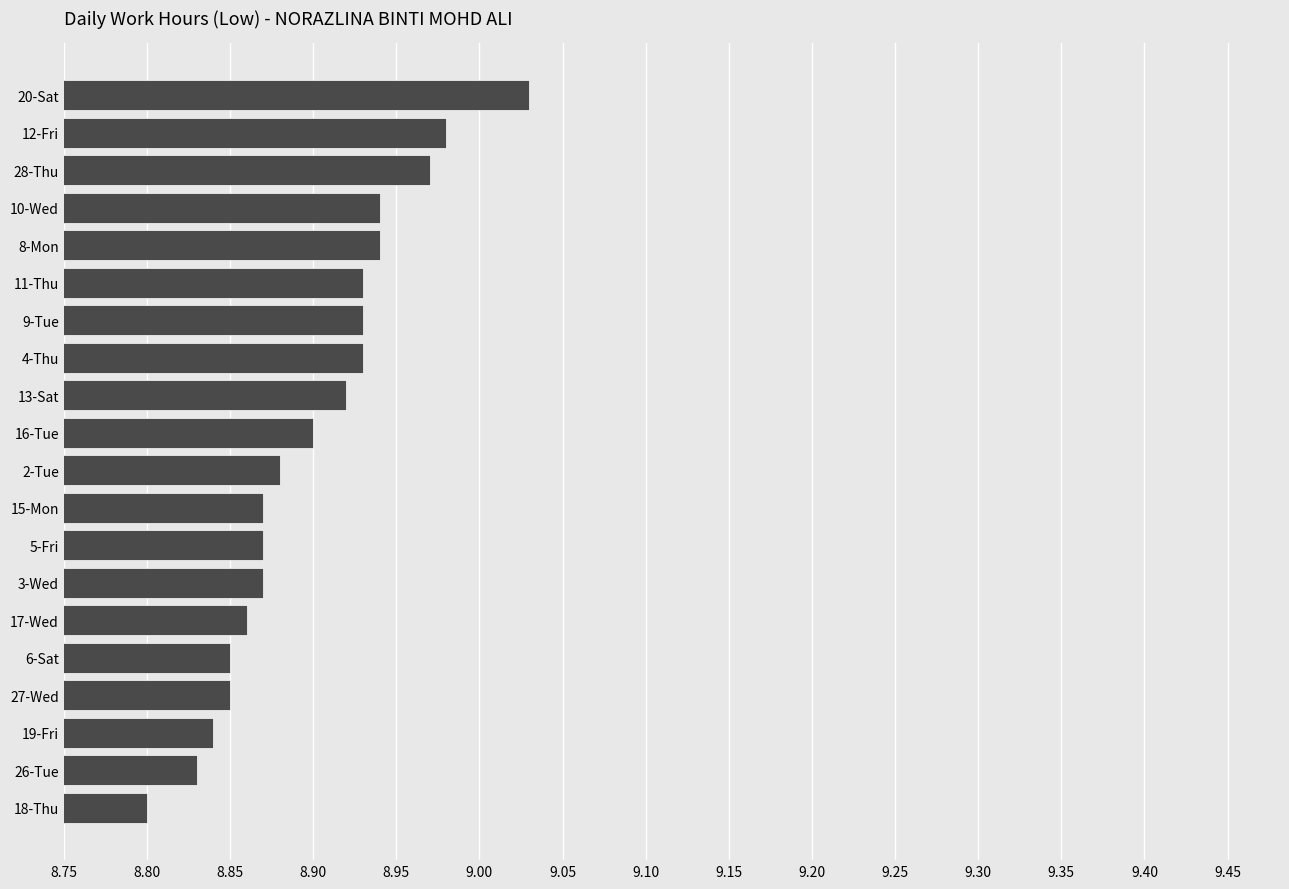

At which category does the chart reach its minimum across all series?

18-Thu